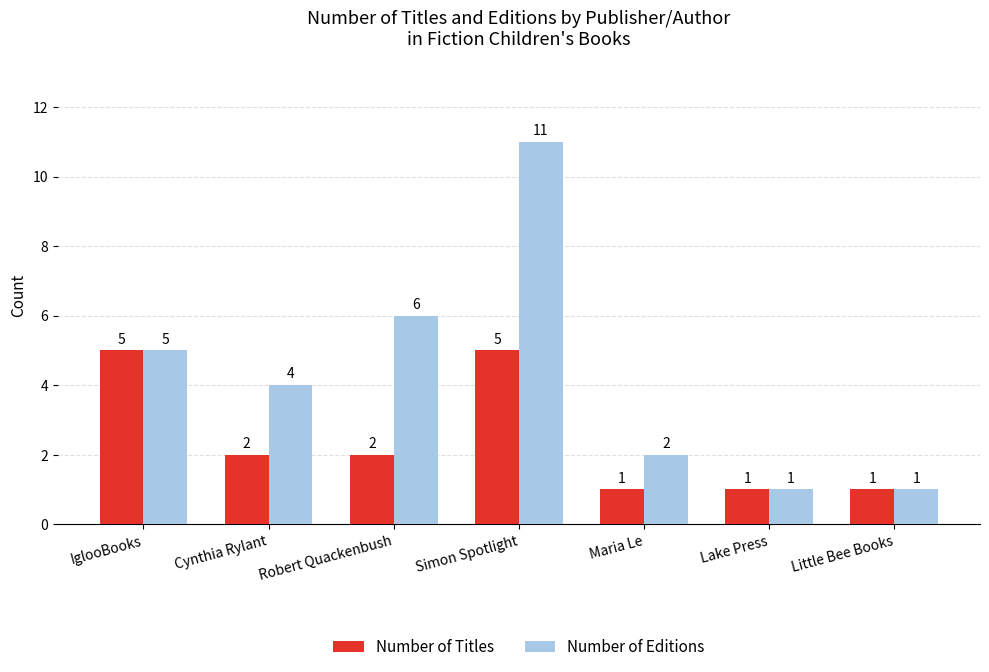

Reading right to left, what are all the values shown in this chart?

Number of Titles: Little Bee Books=1	Lake Press=1	Maria Le=1	Simon Spotlight=5	Robert Quackenbush=2	Cynthia Rylant=2	IglooBooks=5
Number of Editions: Little Bee Books=1	Lake Press=1	Maria Le=2	Simon Spotlight=11	Robert Quackenbush=6	Cynthia Rylant=4	IglooBooks=5